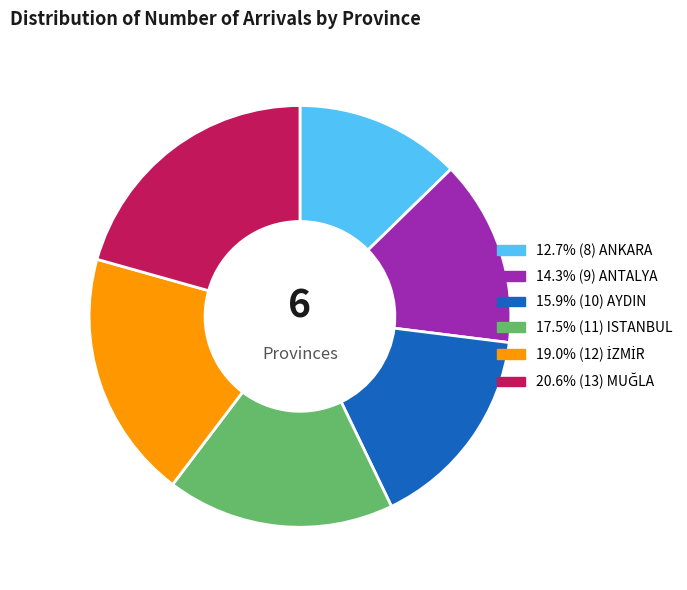

Does any single category account for the majority?

No